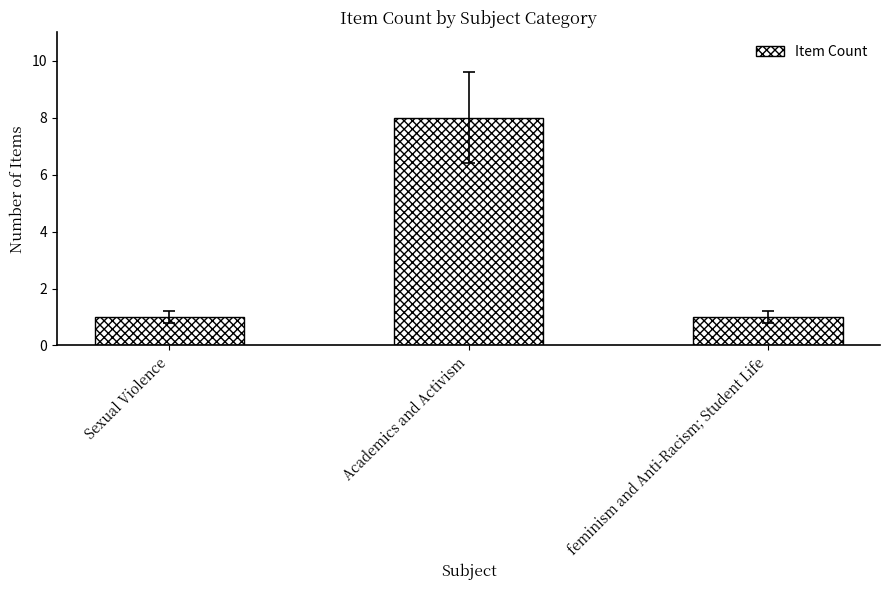

What is the value of the 1st bar from the left?

1